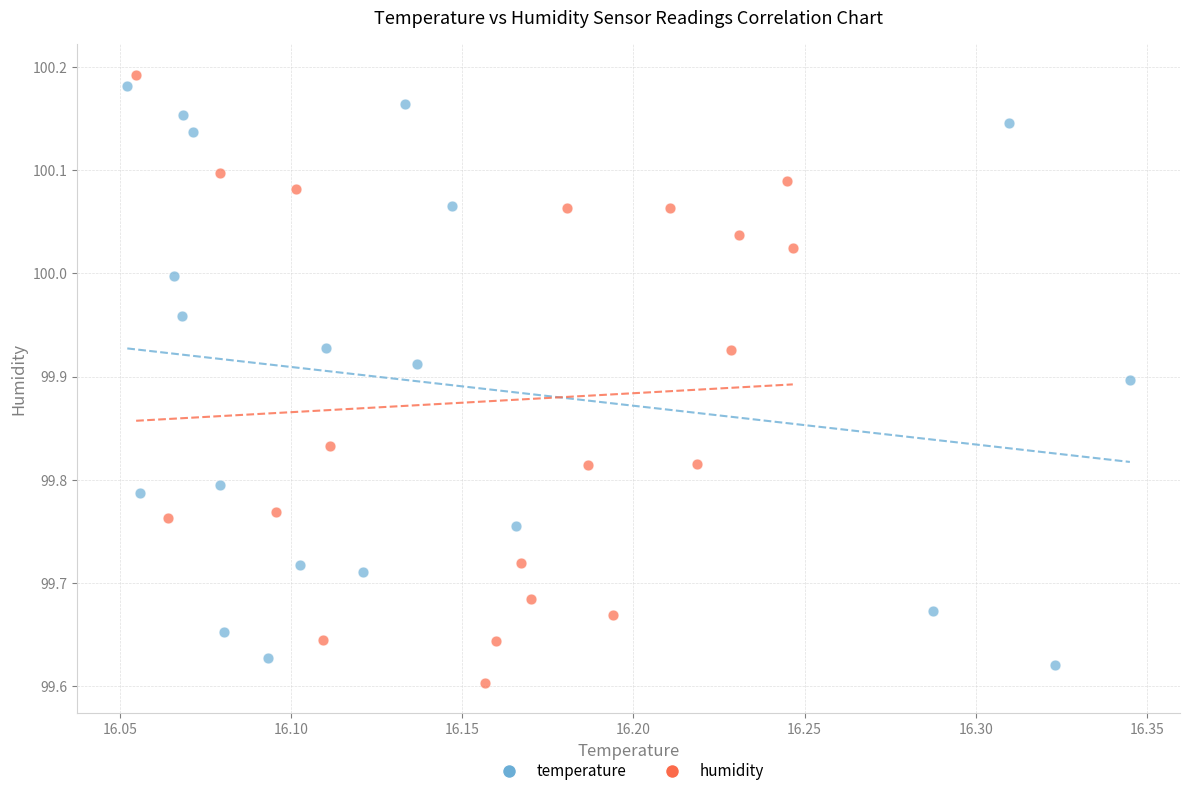

Which series reaches the maximum Y coordinate?

humidity